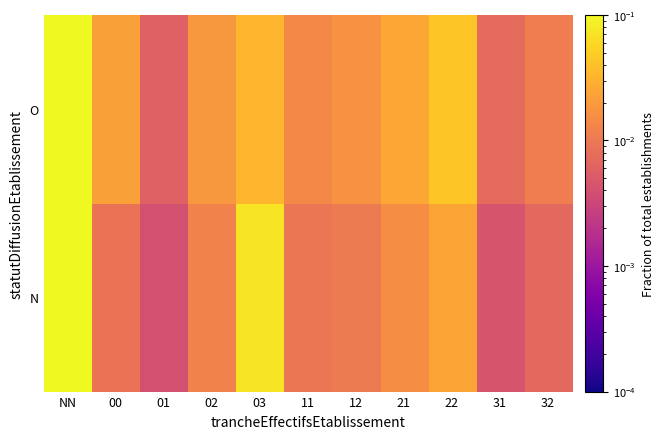

At 31, list the series in order from largest to smallest.

O, N